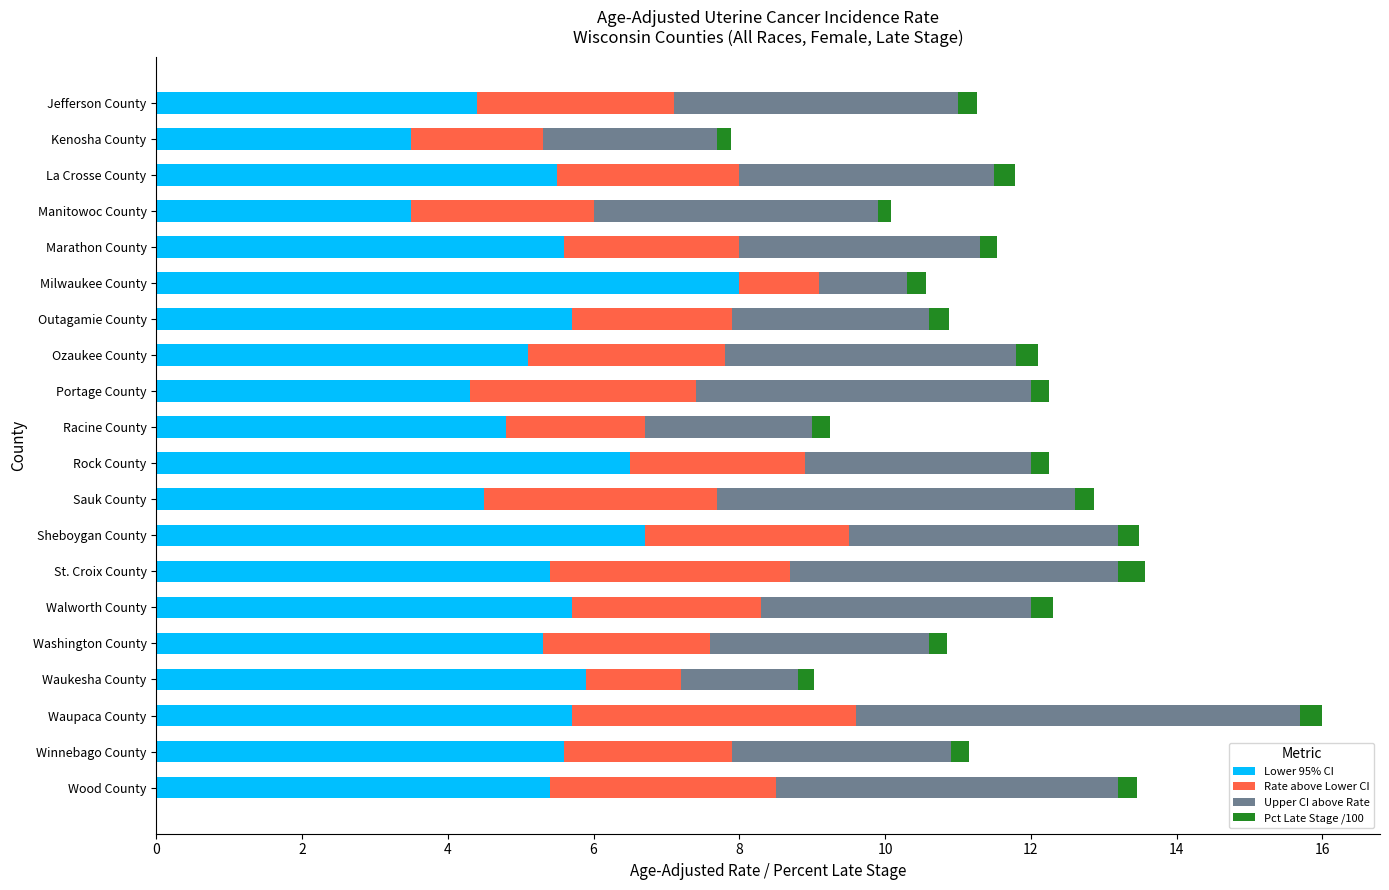

What is the sum of all Lower 95% CI values?

107.1